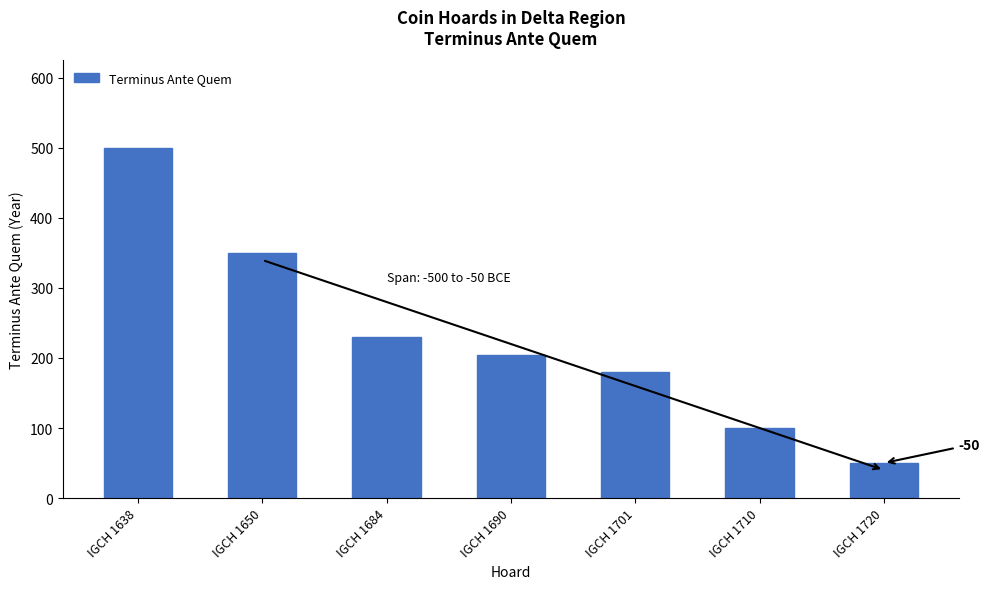

True or false: the data shows 230 at IGCH 1684.

True